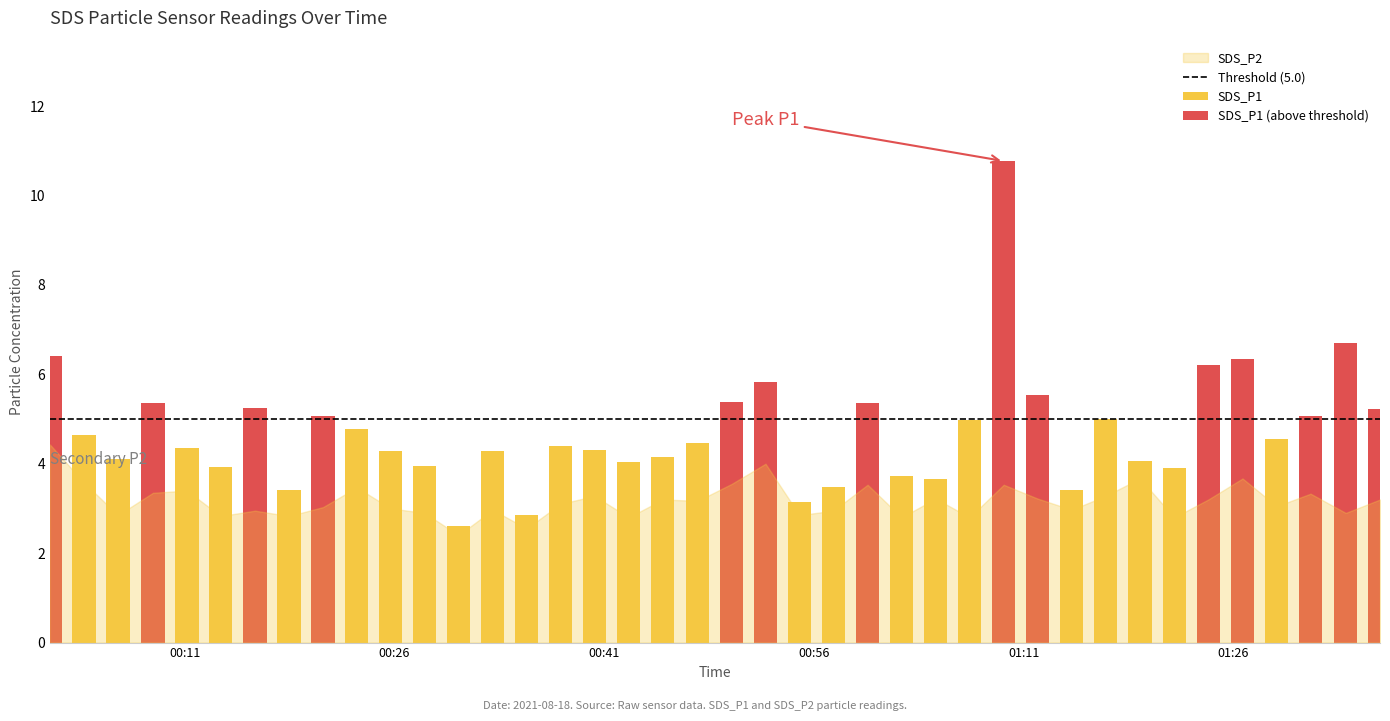

What is the value of the 14th bar from the left?

4.3